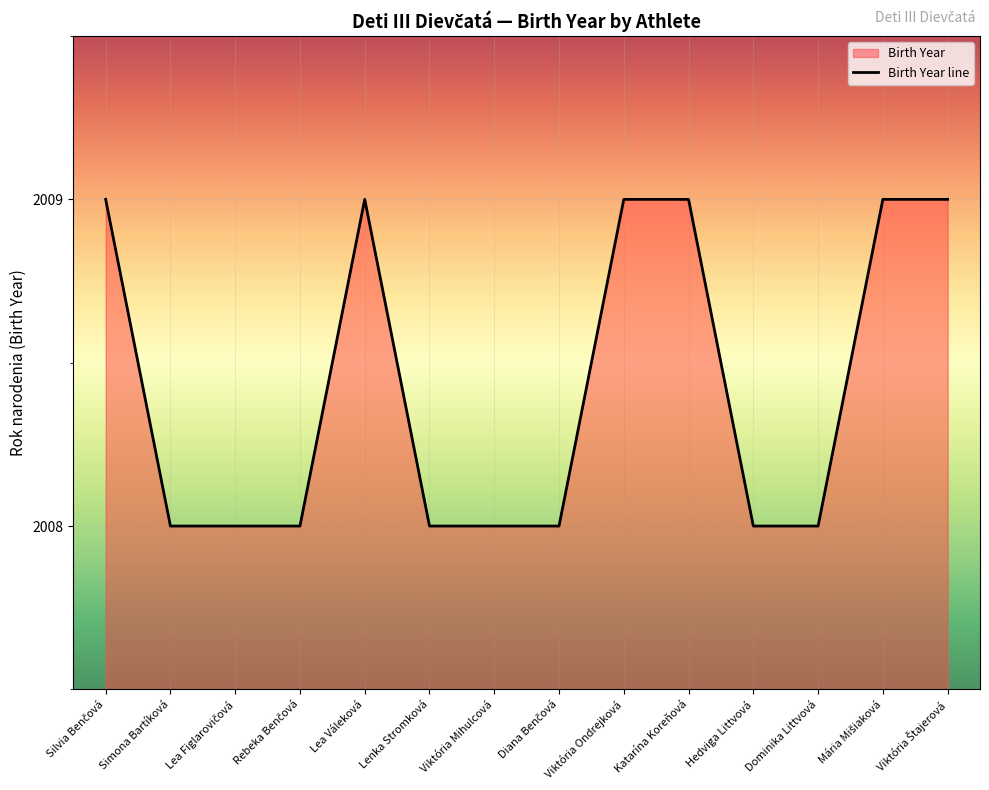

How many lines are shown in the chart?

1